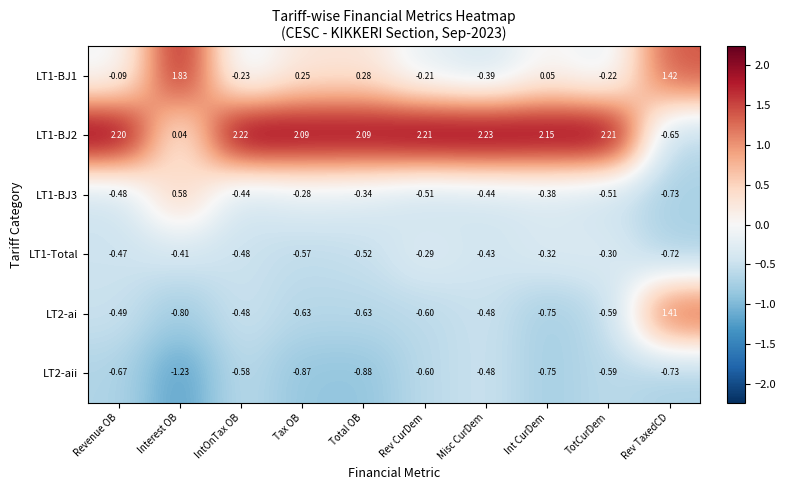

What is the greatest value displayed?

2.2